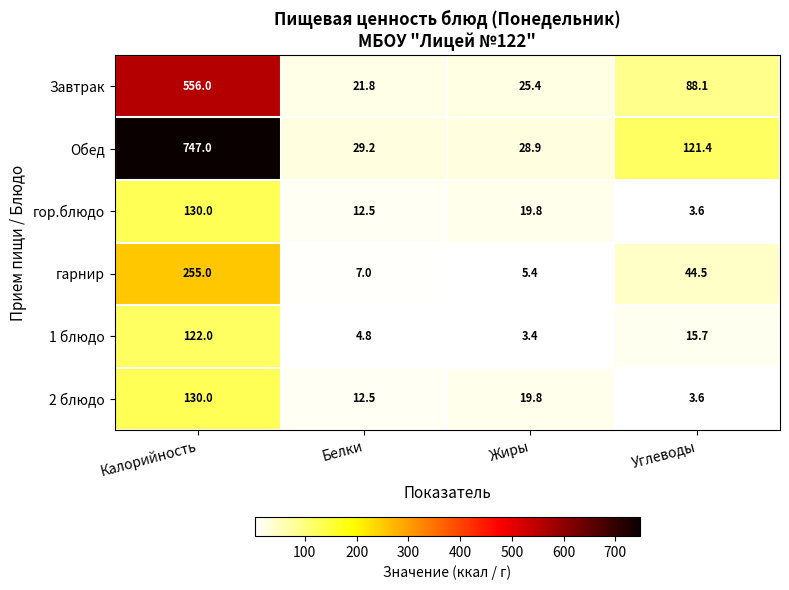

Which series has the largest range (max minus min)?

Обед